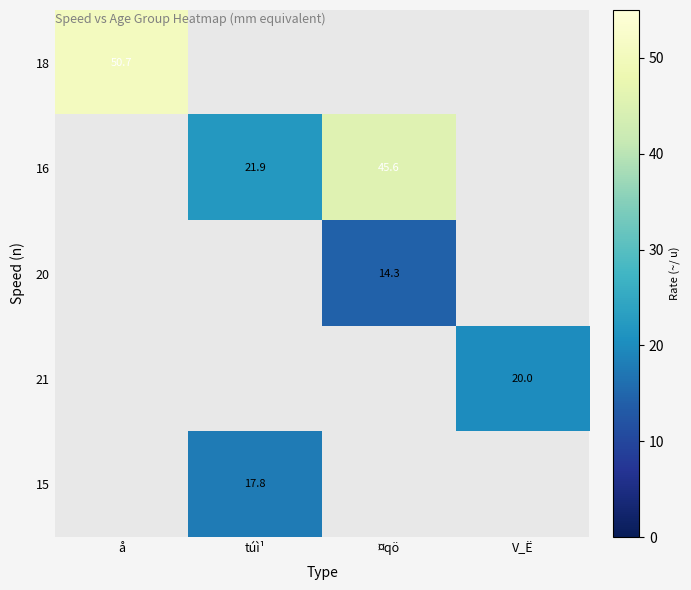

The value of 16 at túì¹ is 15.3. True or false?

False